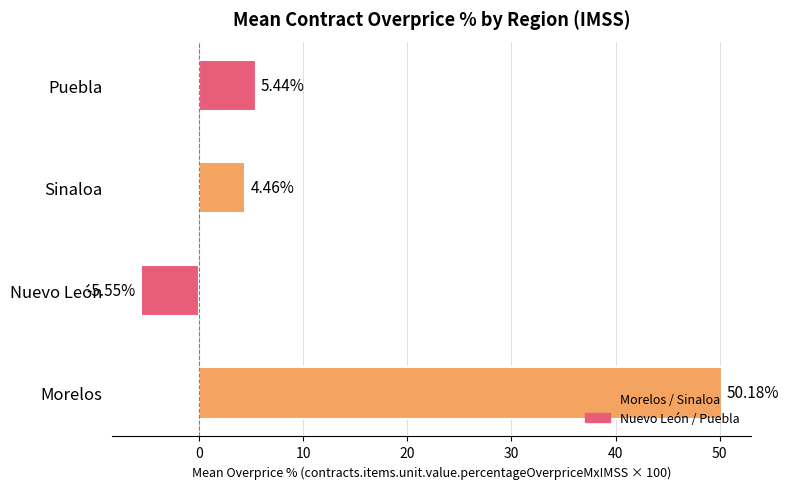

At which label is the value closest to 22?

Puebla